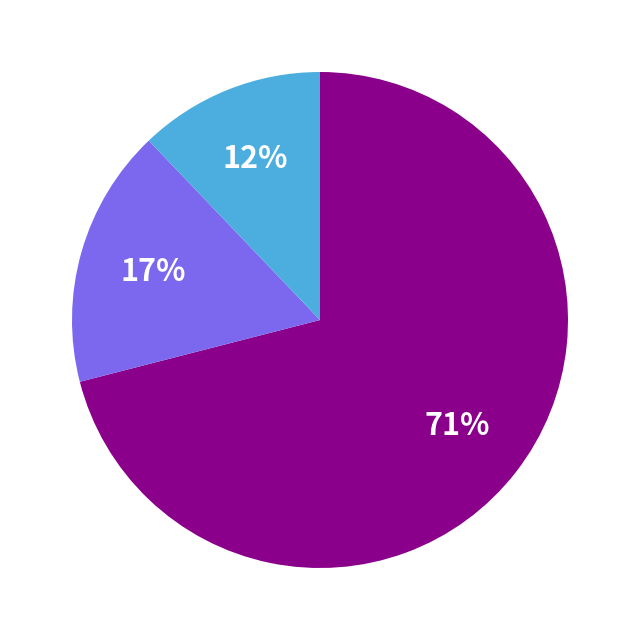

To the nearest percent, what is the difference between the largest and smallest slice percentages?

59%